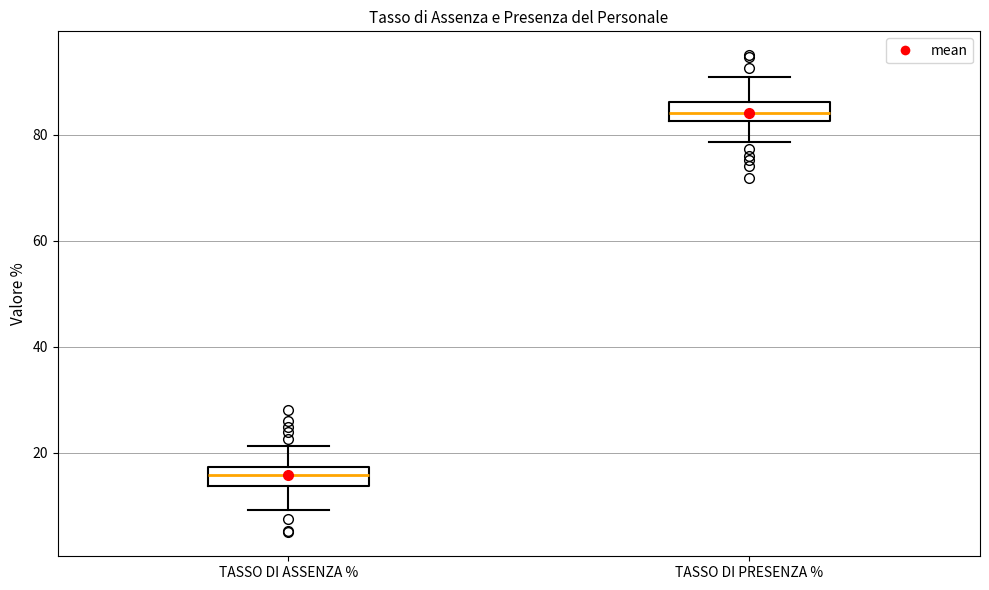

Reading left to right, read every box against the y-axis: the position of its median line, the range the box covers, and the ends of its whiskers. The values are not printed on the chart, so give them approximately, as read against the axis.

TASSO DI ASSENZA %: median 16, box 14 to 18, whiskers 10 to 22
TASSO DI PRESENZA %: median 84, box 82 to 86, whiskers 78 to 90